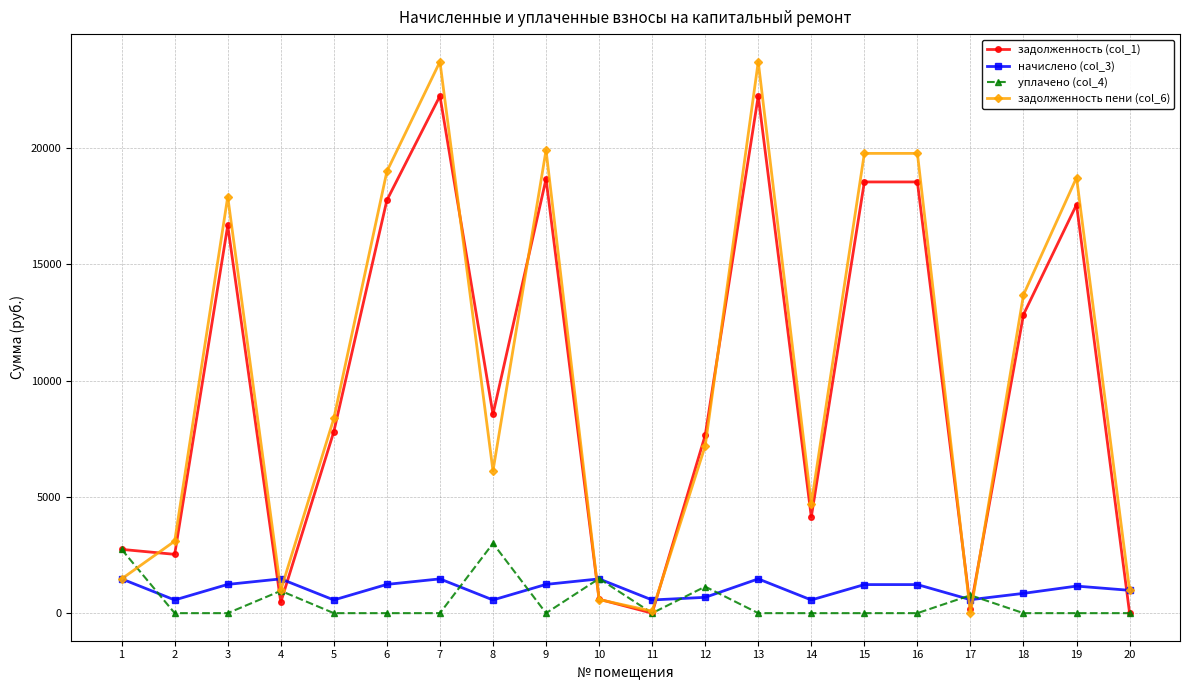

The value of уплачено (col_4) at 3 is 0.0. True or false?

True